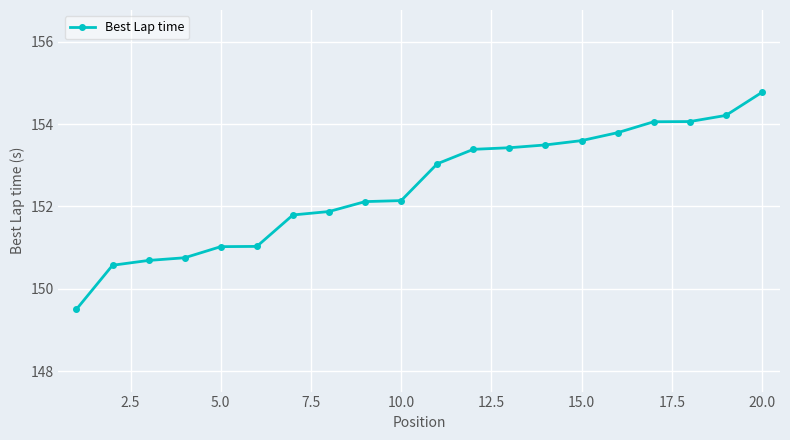

What is the value of the 14th point from the left?

153.5